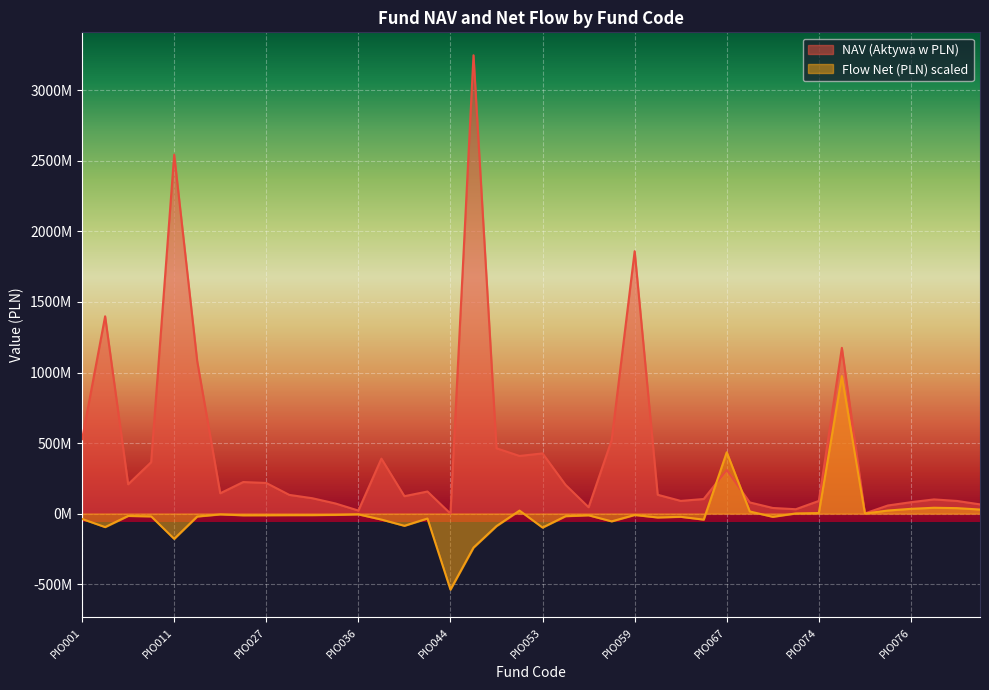

Rank the series by their average value, from highest to lowest.

NAV (Aktywa w PLN), Flow Net (PLN) scaled